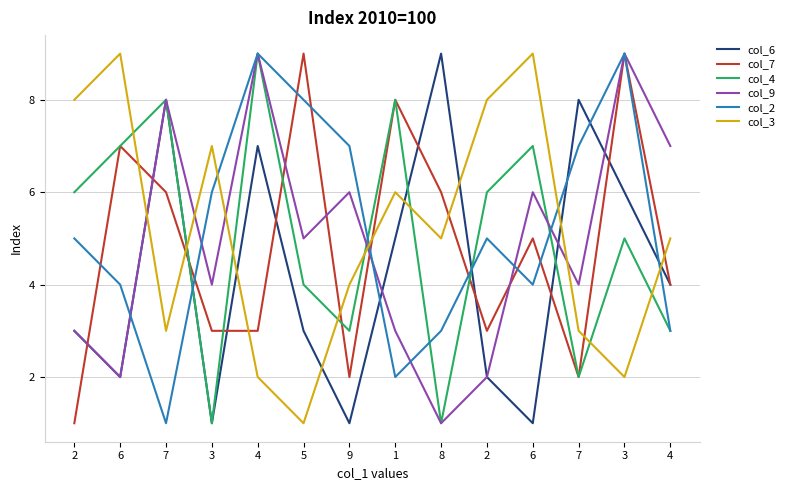

Is this an area chart (filled region under the line)?

No